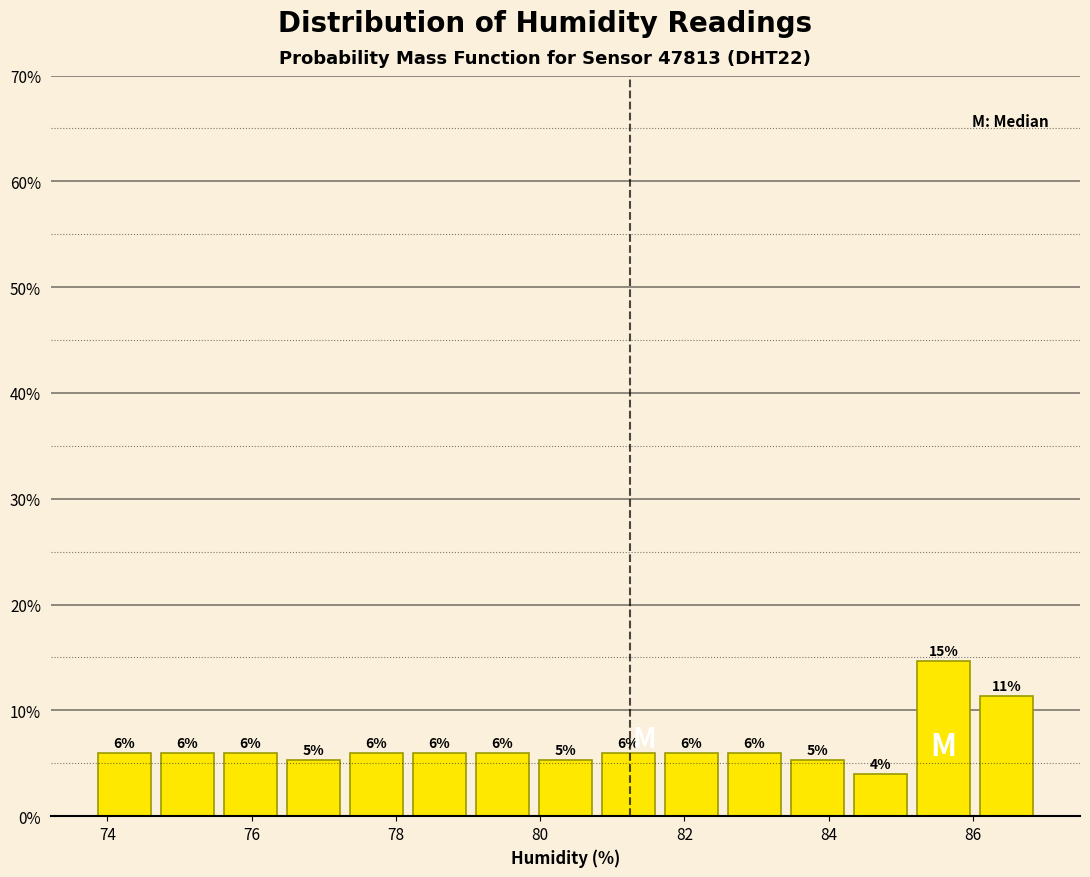

Over which range of the x-axis is the bar tallest?

85.2 to 86.0